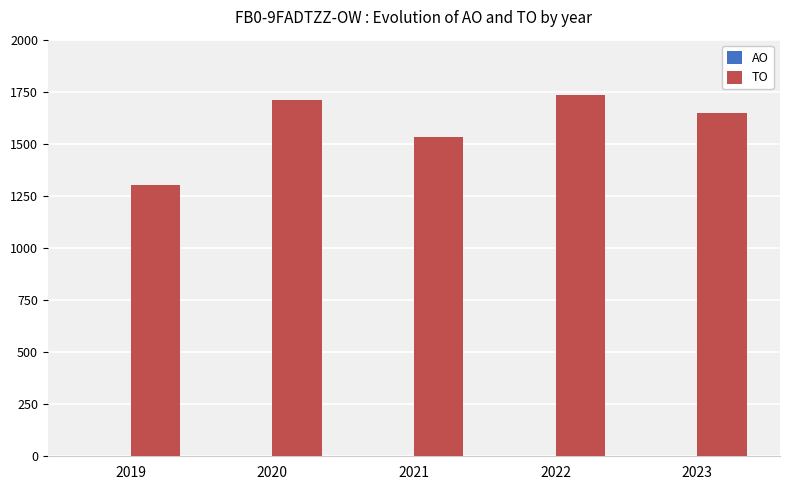

What is the value of the 2nd bar from the left?

1712